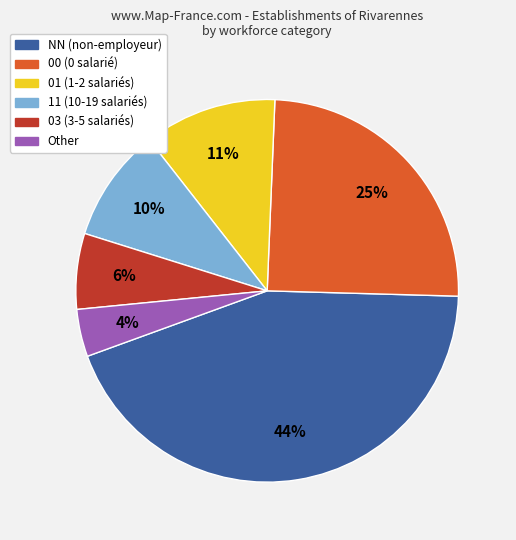

To the nearest percent, what is the difference between the largest and smallest slice percentages?

40%